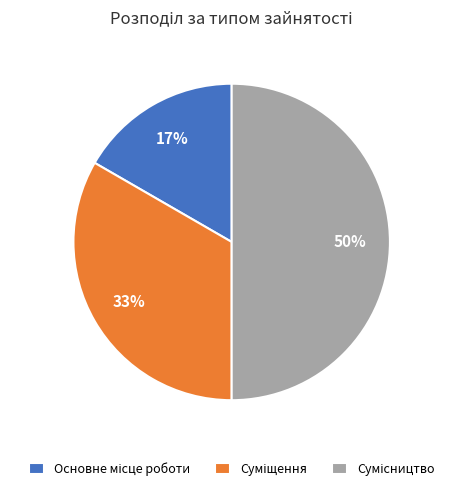

To the nearest percent, what is the average slice percentage?

33%